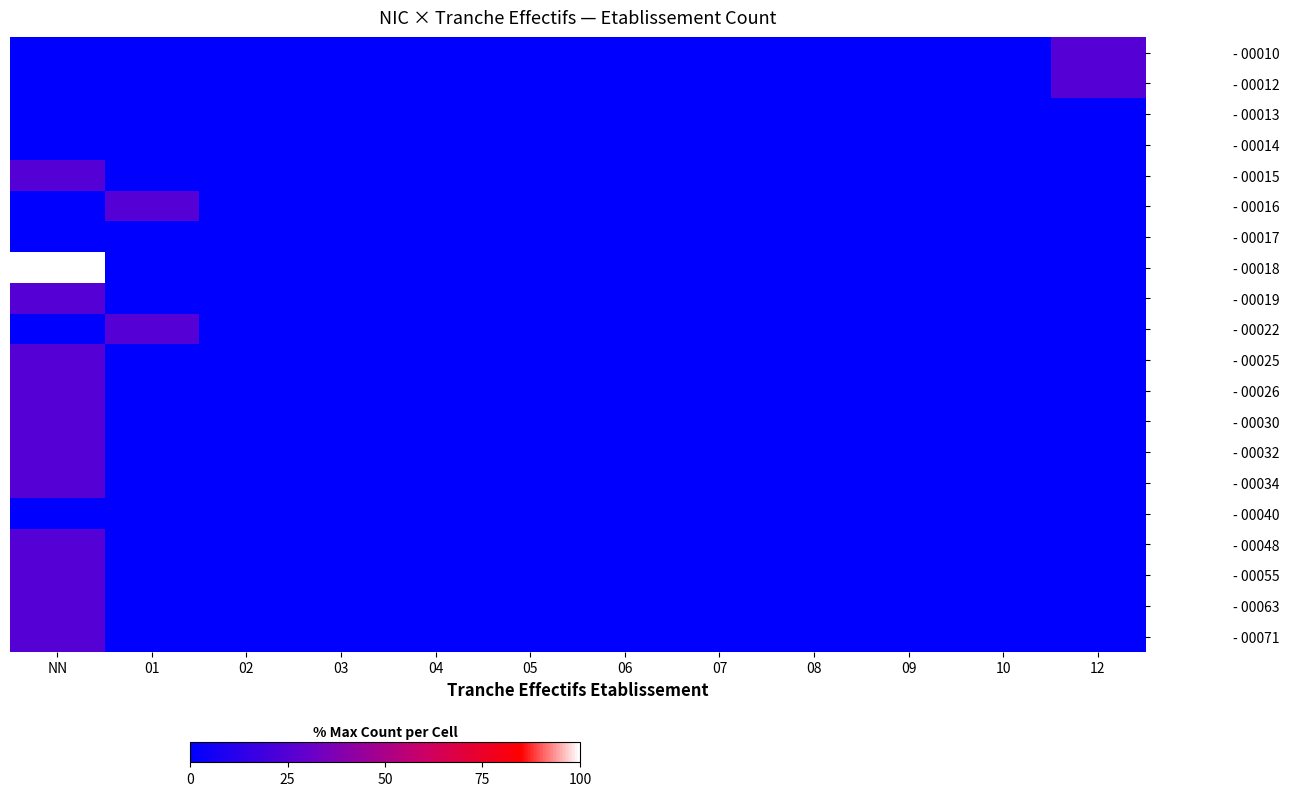

Reading left to right, extract all data points from this chart.

- 00010: NN=0	01=0	02=0	03=0	04=0	05=0	06=0	07=0	08=0	09=0	10=0	12=25
- 00012: NN=0	01=0	02=0	03=0	04=0	05=0	06=0	07=0	08=0	09=0	10=0	12=25
- 00013: NN=0	01=0	02=0	03=0	04=0	05=0	06=0	07=0	08=0	09=0	10=0	12=0
- 00014: NN=0	01=0	02=0	03=0	04=0	05=0	06=0	07=0	08=0	09=0	10=0	12=0
- 00015: NN=25	01=0	02=0	03=0	04=0	05=0	06=0	07=0	08=0	09=0	10=0	12=0
- 00016: NN=0	01=25	02=0	03=0	04=0	05=0	06=0	07=0	08=0	09=0	10=0	12=0
- 00017: NN=0	01=0	02=0	03=0	04=0	05=0	06=0	07=0	08=0	09=0	10=0	12=0
- 00018: NN=100	01=0	02=0	03=0	04=0	05=0	06=0	07=0	08=0	09=0	10=0	12=0
- 00019: NN=25	01=0	02=0	03=0	04=0	05=0	06=0	07=0	08=0	09=0	10=0	12=0
- 00022: NN=0	01=25	02=0	03=0	04=0	05=0	06=0	07=0	08=0	09=0	10=0	12=0
- 00025: NN=25	01=0	02=0	03=0	04=0	05=0	06=0	07=0	08=0	09=0	10=0	12=0
- 00026: NN=25	01=0	02=0	03=0	04=0	05=0	06=0	07=0	08=0	09=0	10=0	12=0
- 00030: NN=25	01=0	02=0	03=0	04=0	05=0	06=0	07=0	08=0	09=0	10=0	12=0
- 00032: NN=25	01=0	02=0	03=0	04=0	05=0	06=0	07=0	08=0	09=0	10=0	12=0
- 00034: NN=25	01=0	02=0	03=0	04=0	05=0	06=0	07=0	08=0	09=0	10=0	12=0
- 00040: NN=0	01=0	02=0	03=0	04=0	05=0	06=0	07=0	08=0	09=0	10=0	12=0
- 00048: NN=25	01=0	02=0	03=0	04=0	05=0	06=0	07=0	08=0	09=0	10=0	12=0
- 00055: NN=25	01=0	02=0	03=0	04=0	05=0	06=0	07=0	08=0	09=0	10=0	12=0
- 00063: NN=25	01=0	02=0	03=0	04=0	05=0	06=0	07=0	08=0	09=0	10=0	12=0
- 00071: NN=25	01=0	02=0	03=0	04=0	05=0	06=0	07=0	08=0	09=0	10=0	12=0